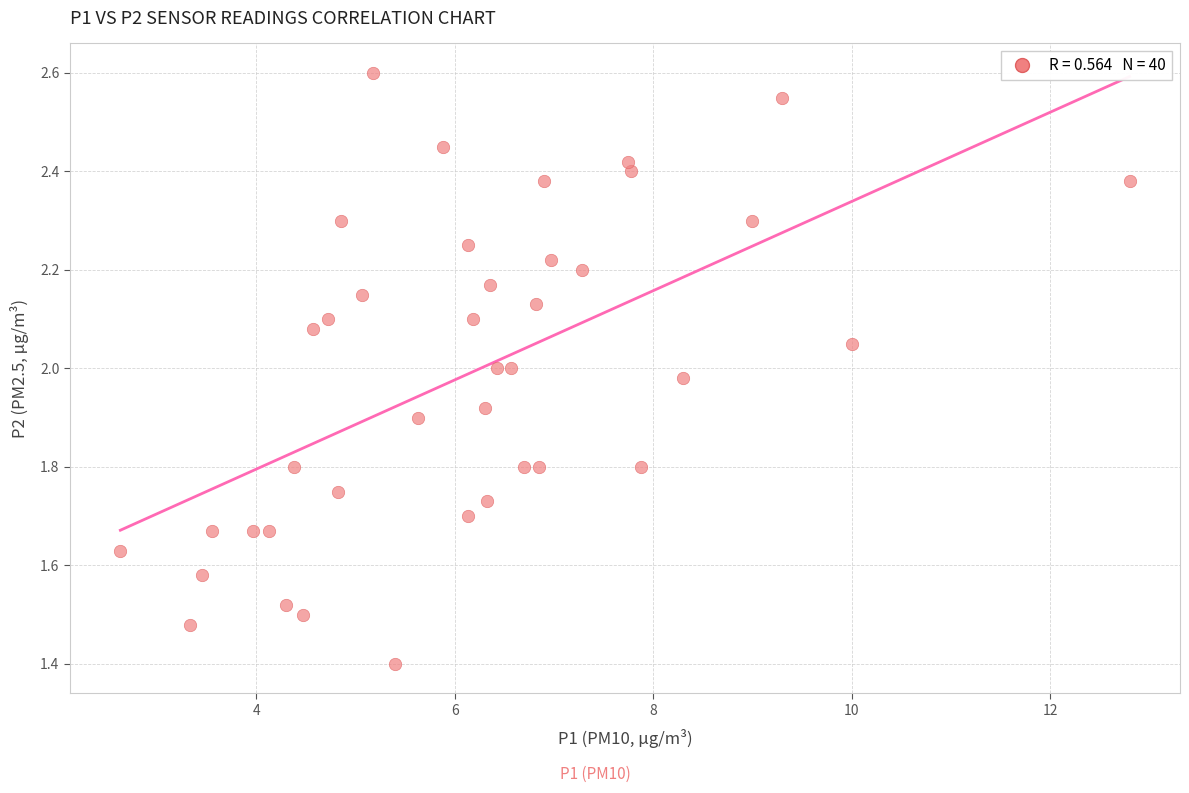

What is the range of X values (max minus min)?

10.2